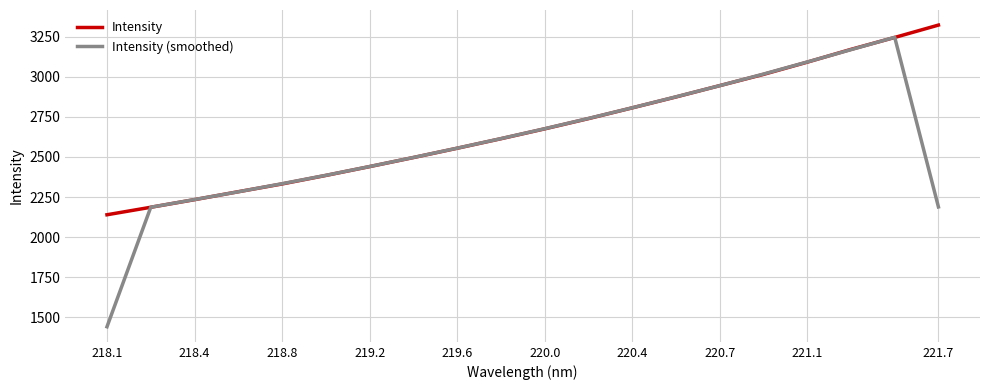

What is the average value of the Intensity (smoothed) series?

2586.1